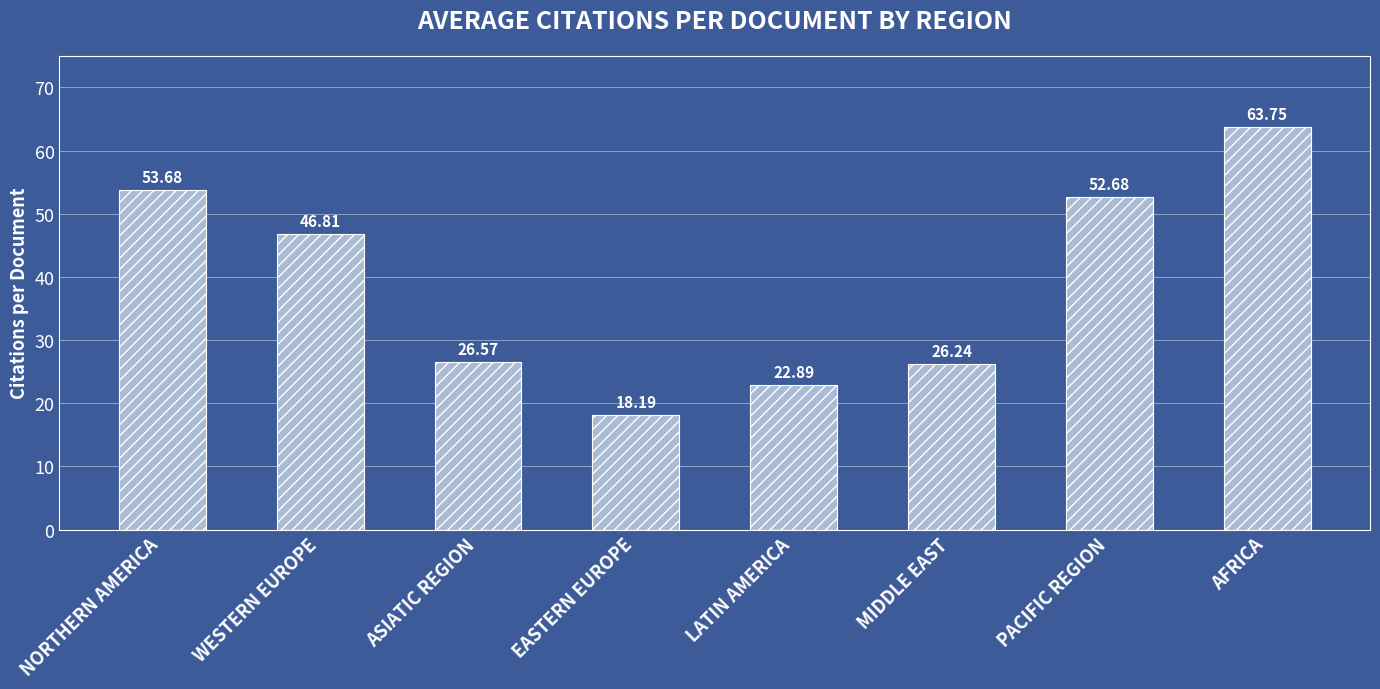

At which label does the data first exceed 46?

NORTHERN AMERICA